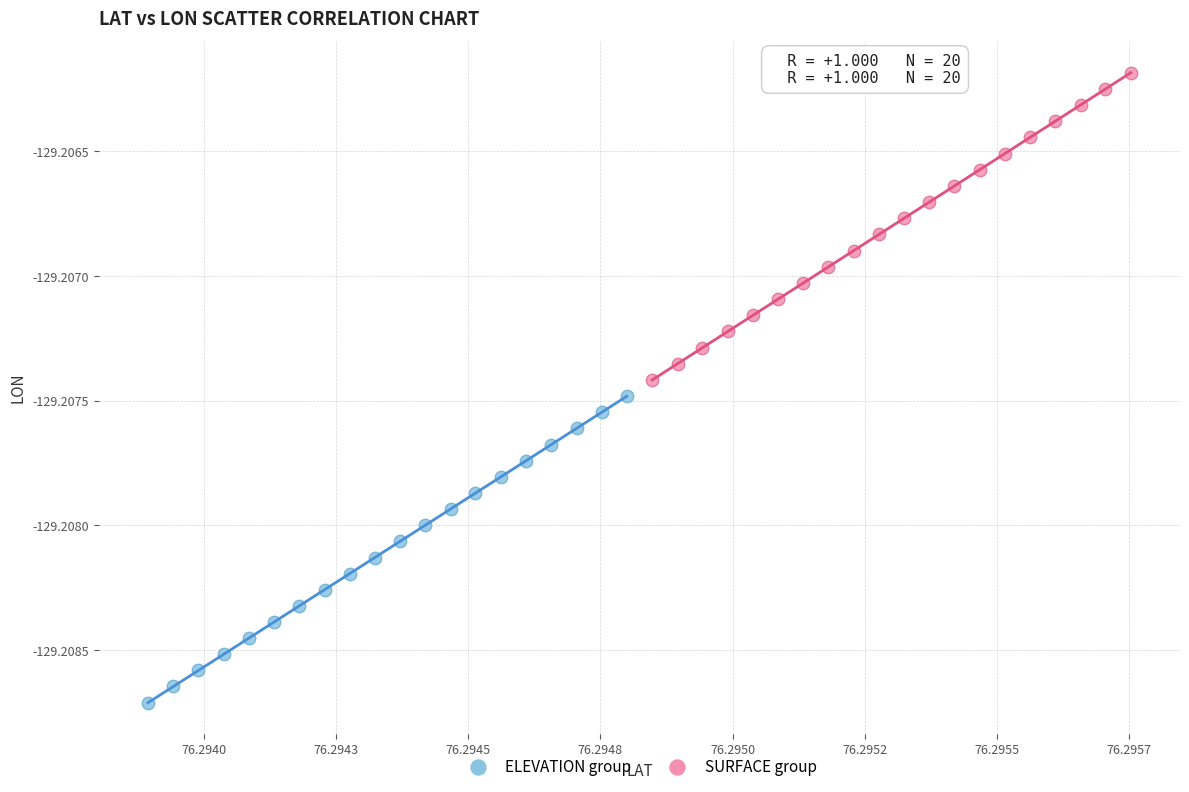

Which series has the widest spread of Y values?

SURFACE group